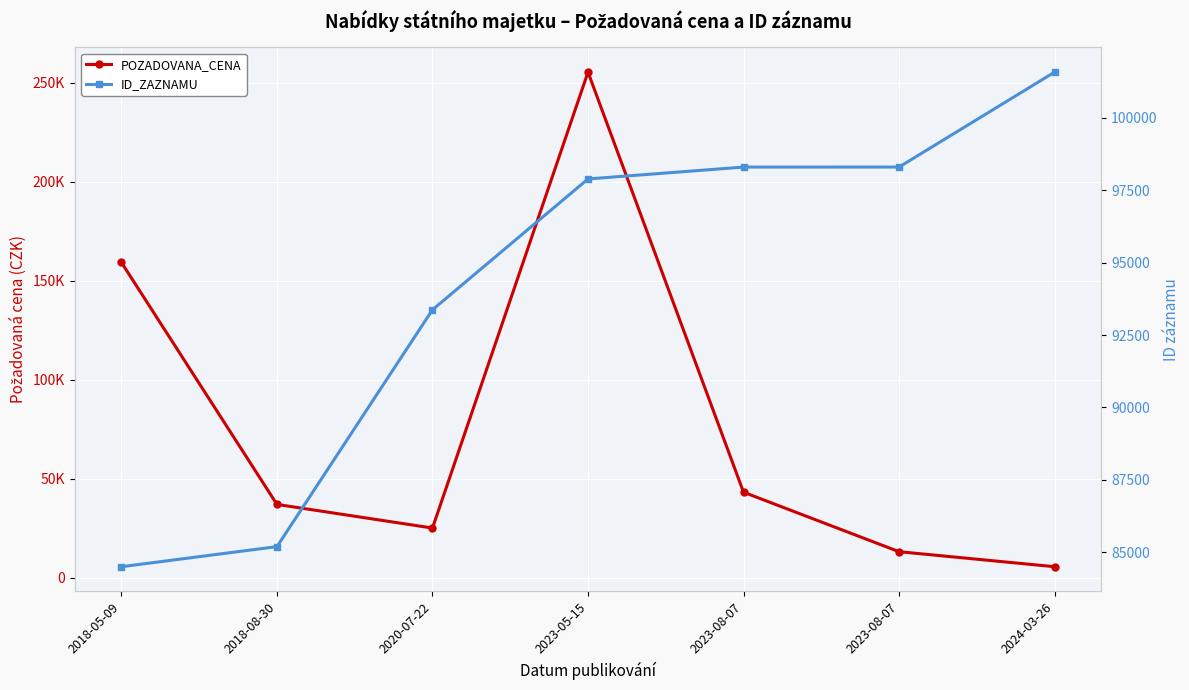

What is the difference between the second highest and second lowest values in the POZADOVANA_CENA series?

146200